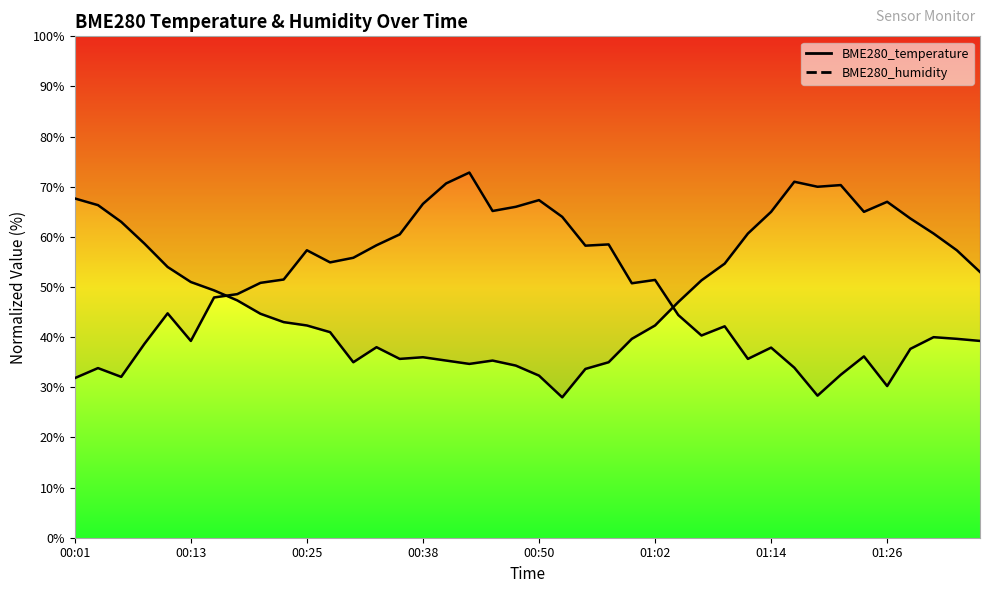

Does the chart display data point markers on the line(s)?

No